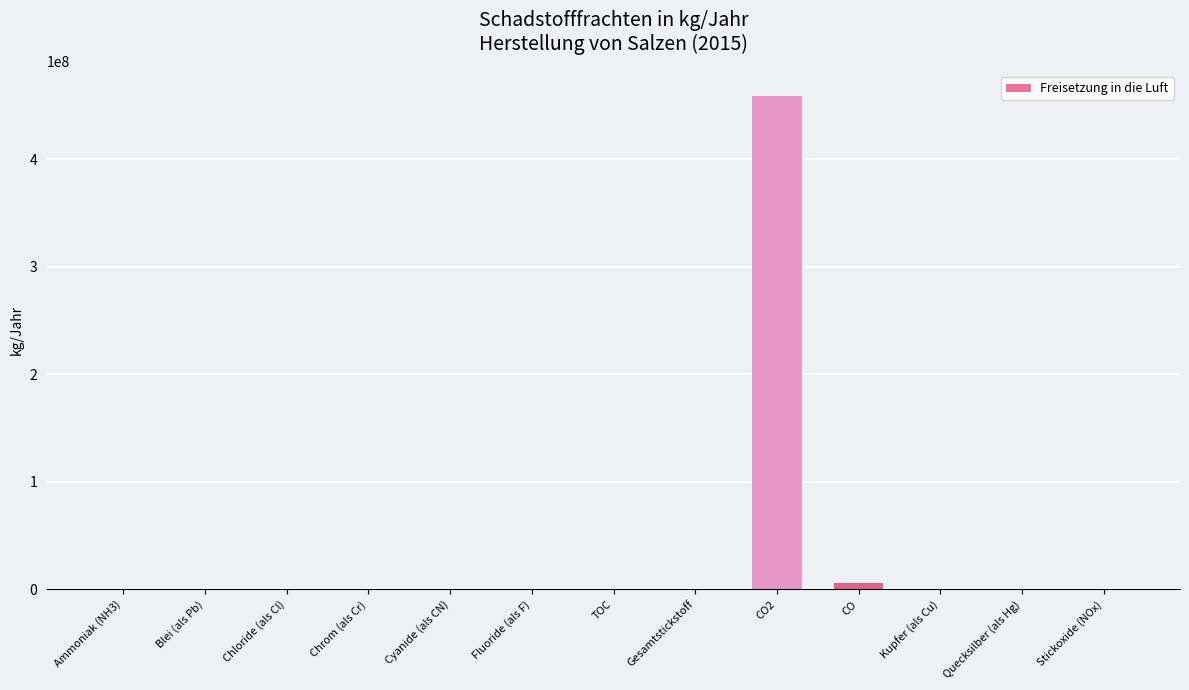

Are the bars horizontal?

No